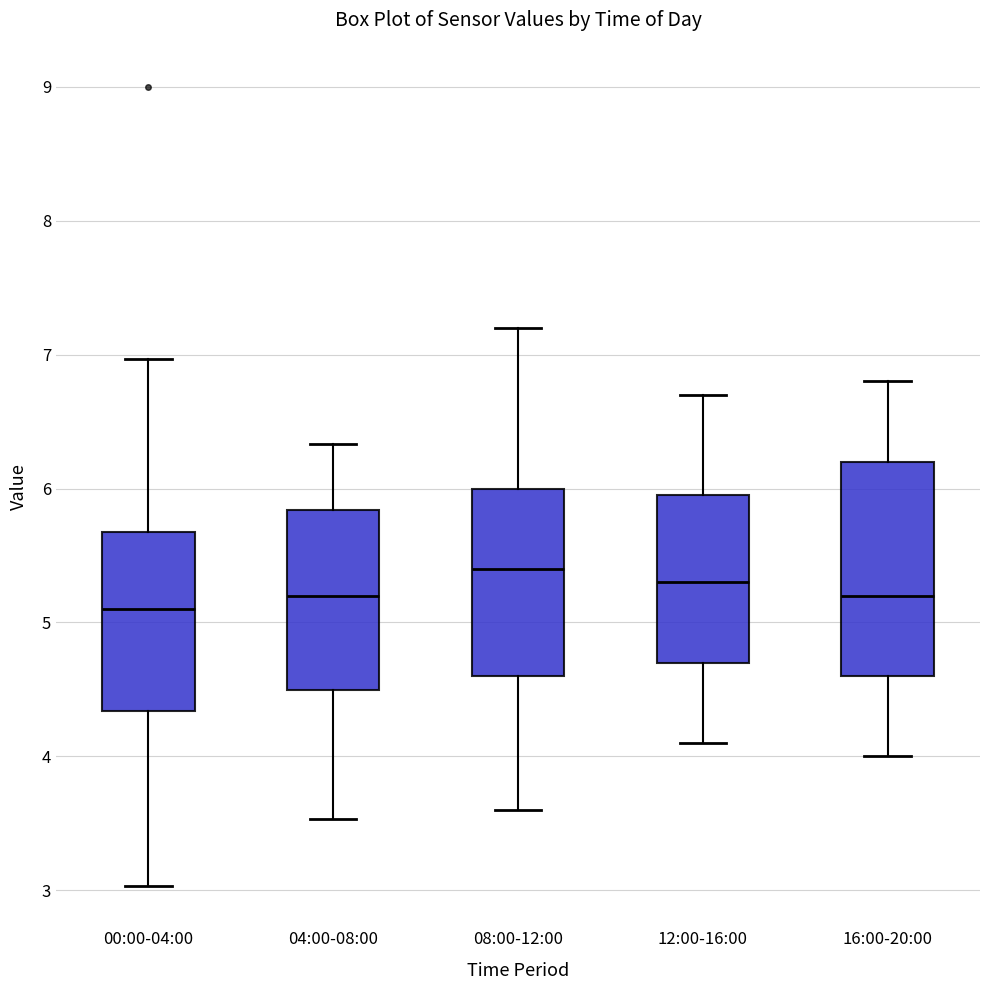

Reading left to right, read every box against the y-axis: the position of its median line, the range the box covers, and the ends of its whiskers. The values are not printed on the chart, so give them approximately, as read against the axis.

00:00-04:00: median 5.1, box 4.3 to 5.7, whiskers 3.0 to 7.0
04:00-08:00: median 5.2, box 4.5 to 5.8, whiskers 3.5 to 6.3
08:00-12:00: median 5.4, box 4.6 to 6.0, whiskers 3.6 to 7.2
12:00-16:00: median 5.3, box 4.7 to 6.0, whiskers 4.1 to 6.7
16:00-20:00: median 5.2, box 4.6 to 6.2, whiskers 4.0 to 6.8